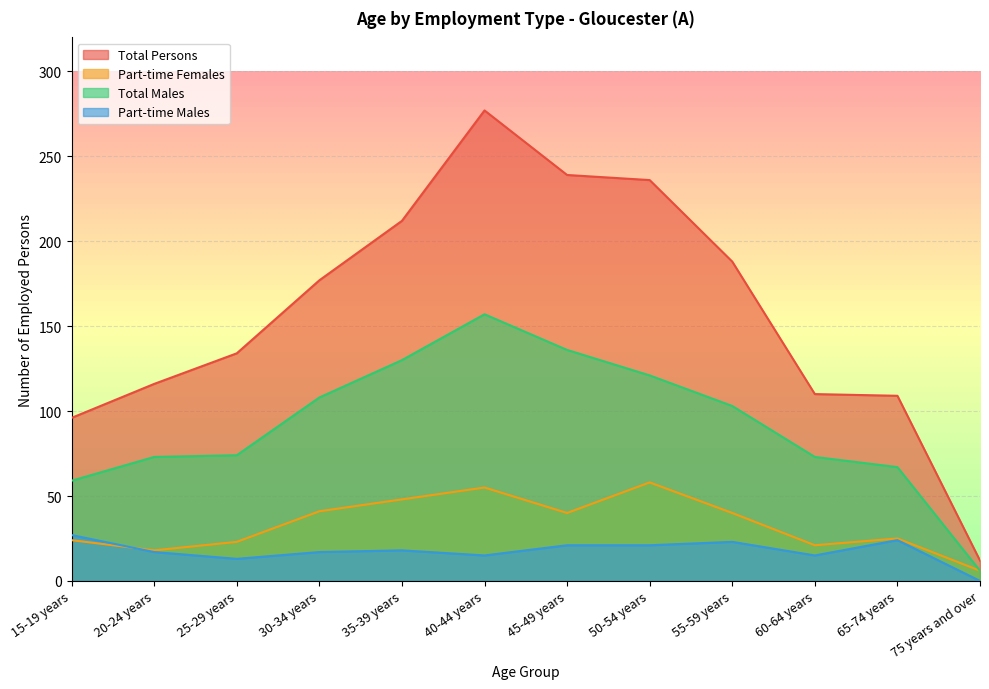

What is the difference between the highest and lowest values at 30-34 years?

160